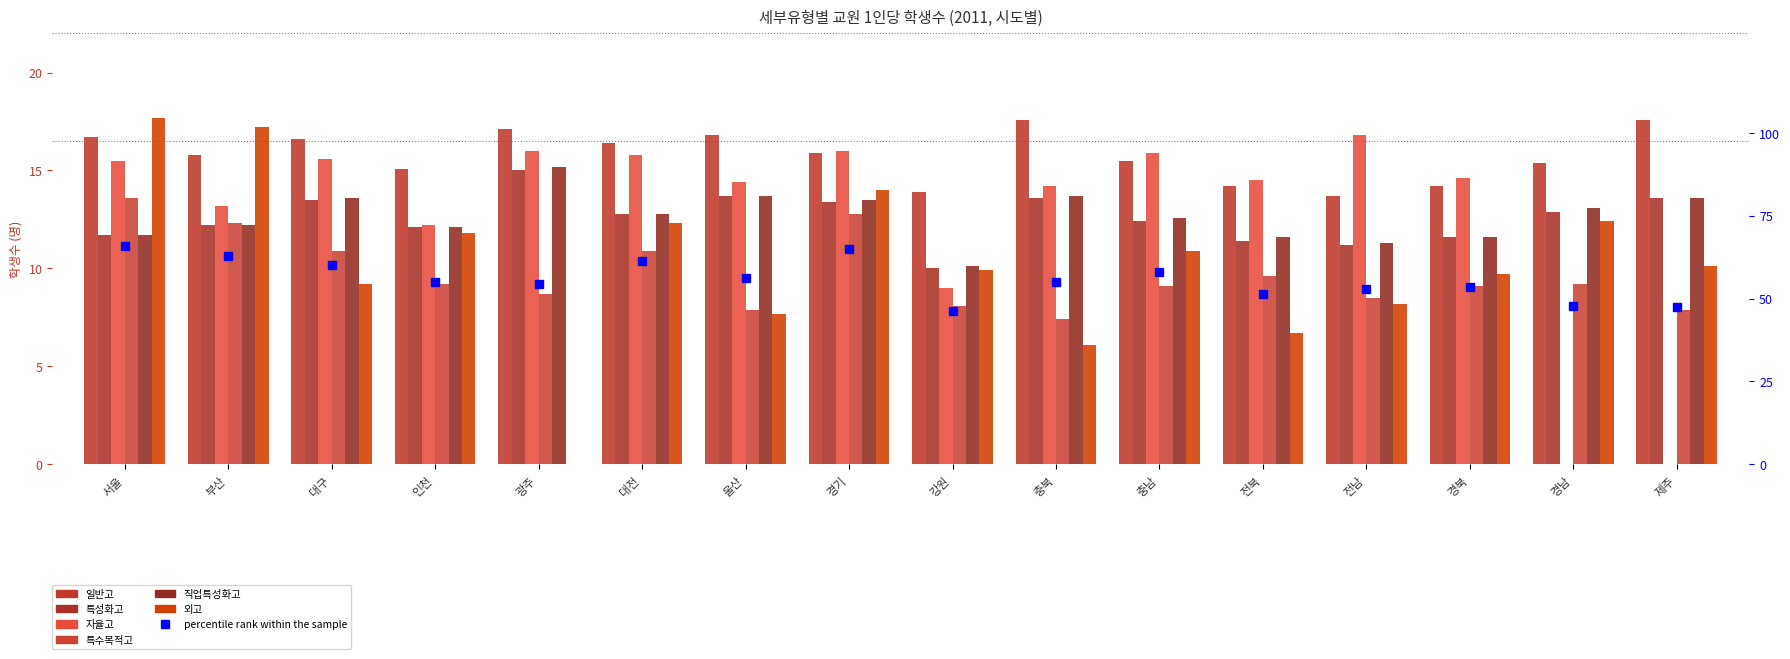

Which has a higher value, 경남 or 대구?

대구